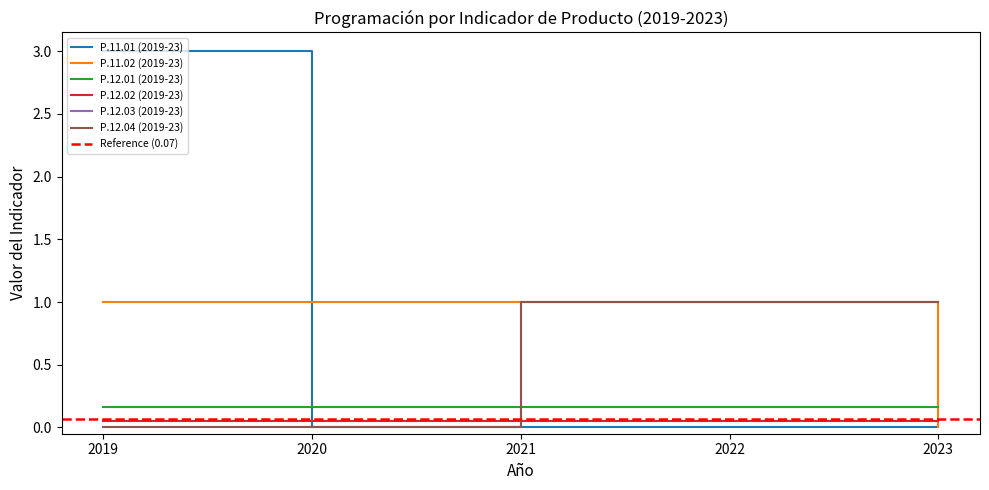

The P.12.03 (2019-23) series shows 2 at 2023. True or false?

False